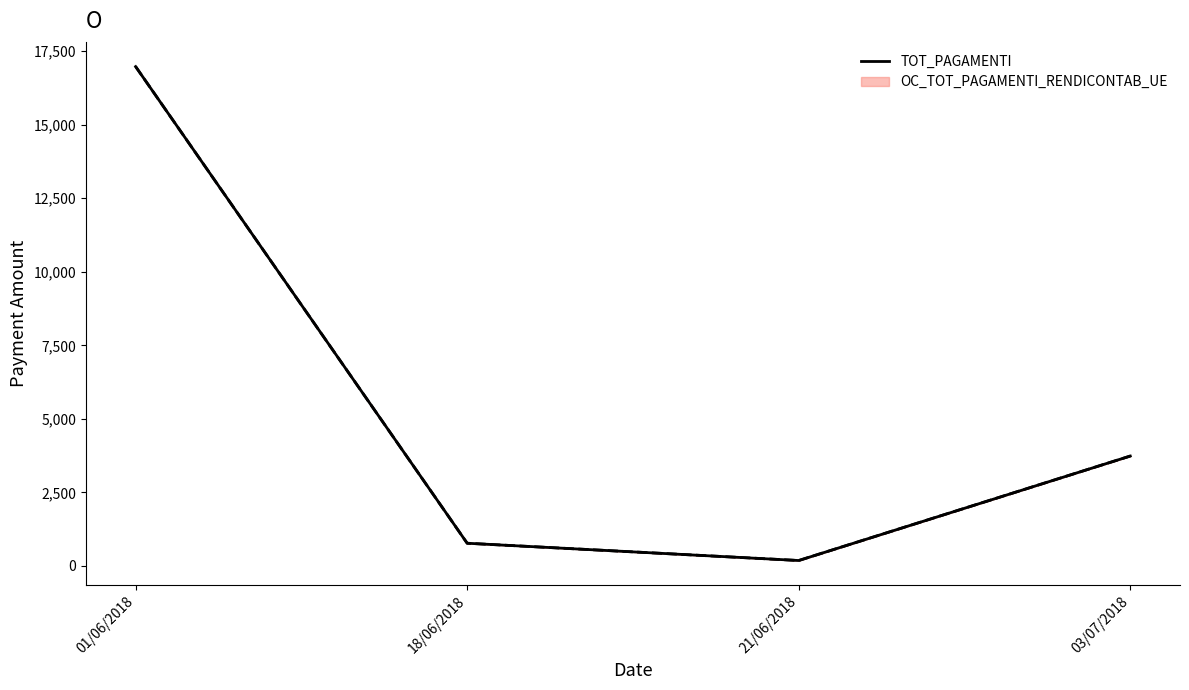

Approximately how many times larger is the value at 21/06/2018 compared to 18/06/2018?

0.2